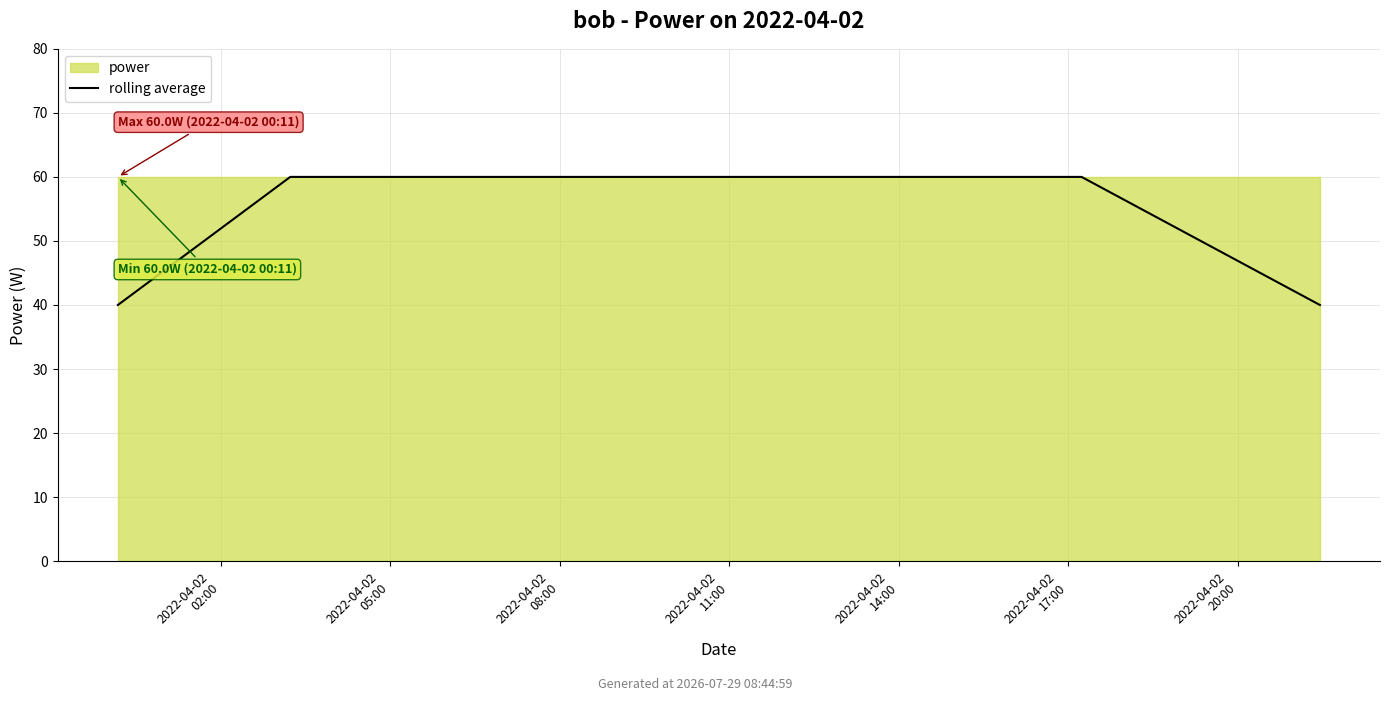

Which category has the highest value across all series?

2022-04-02
05:00